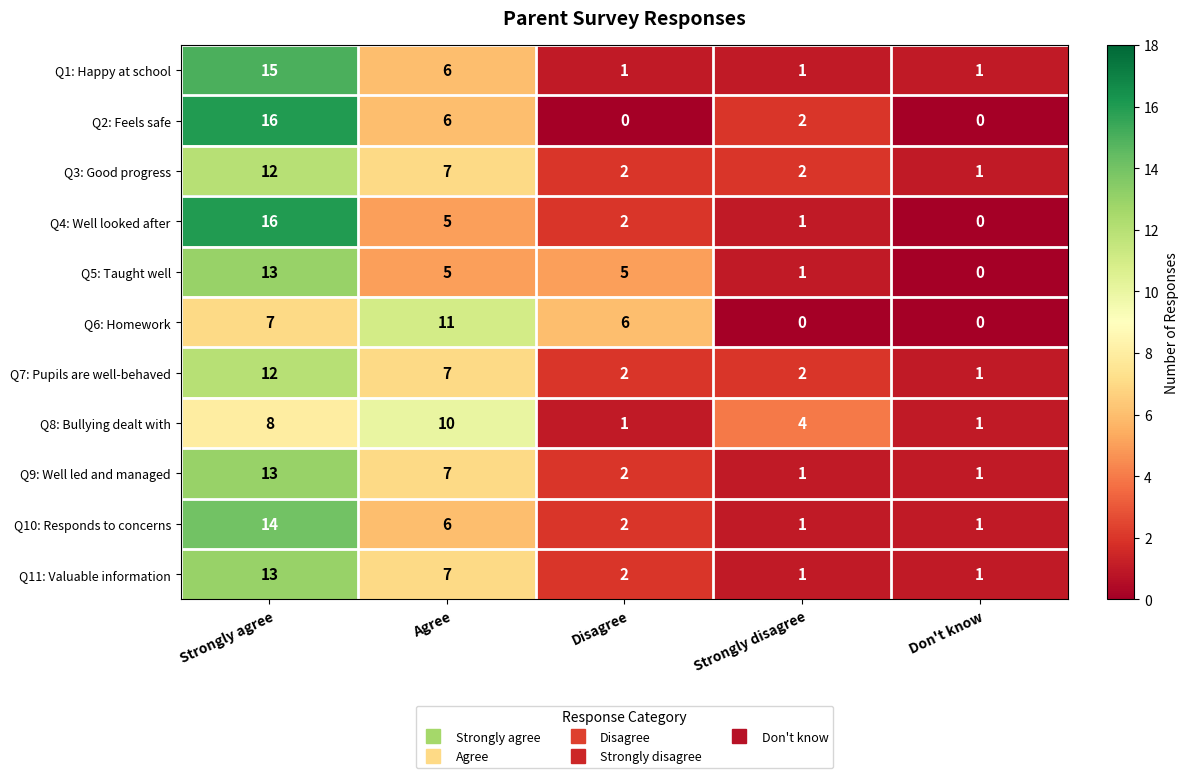

At which label does Q4: Well looked after reach its minimum?

Don't know